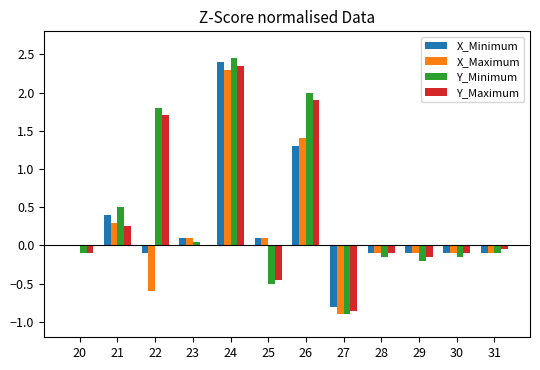

Is it true that Y_Maximum equals 4.1 at 24?

False